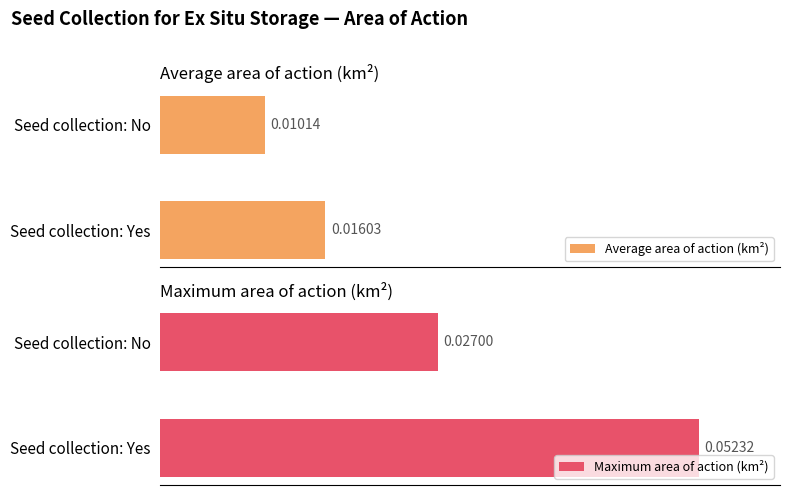

At which label does Average area of action (km²) reach its minimum?

Seed collection: No